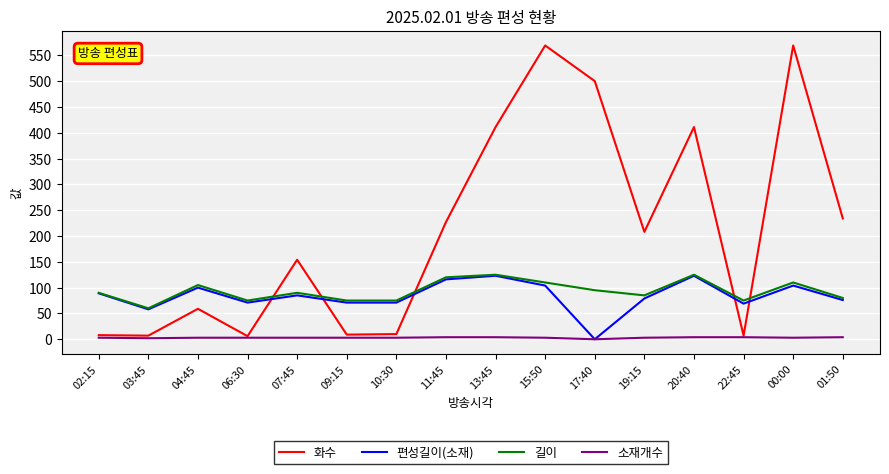

How many series are shown in this chart?

4